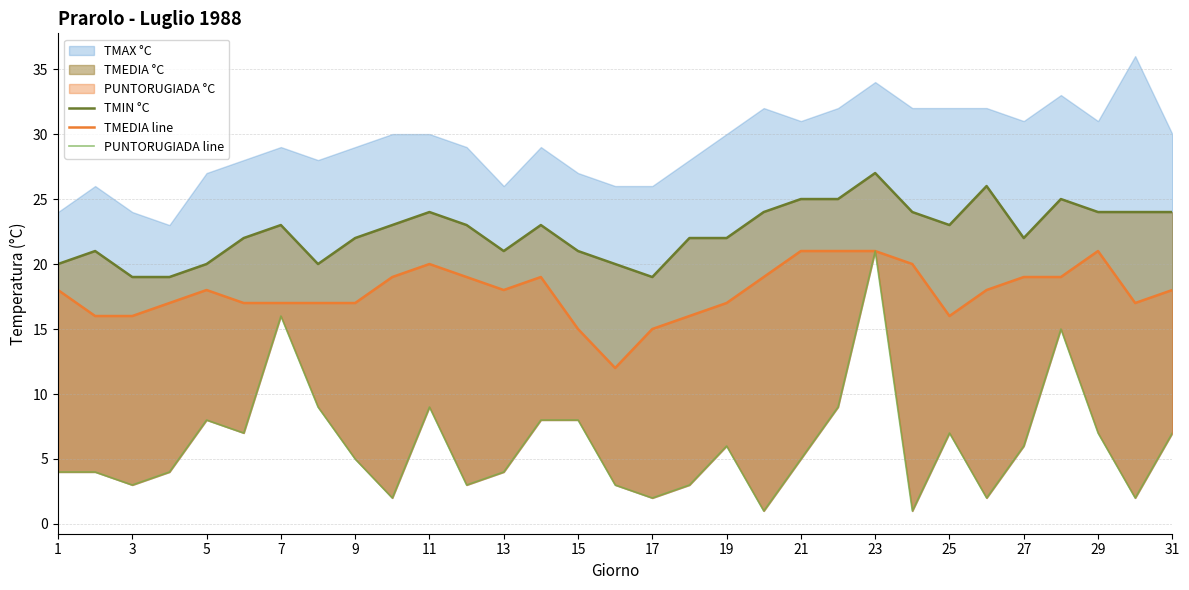

True or false: PUNTORUGIADA line and TMIN °C intersect in this chart.

False